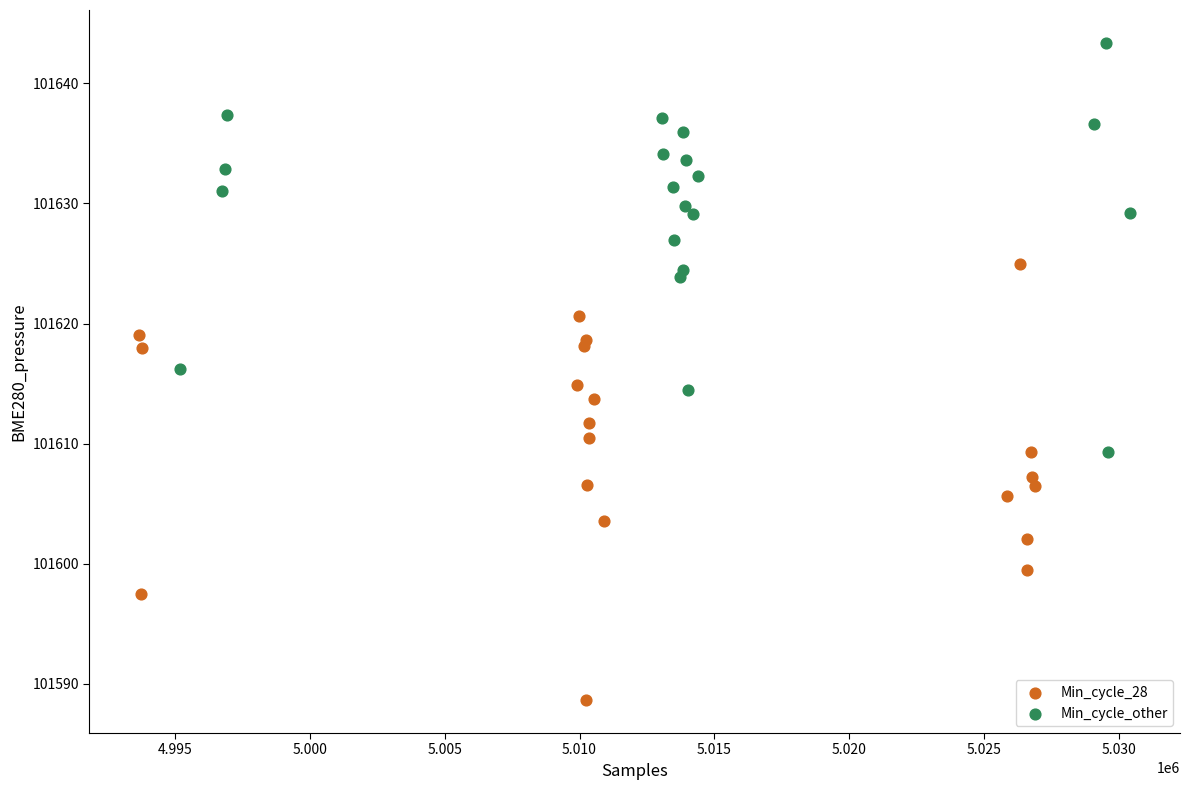

Which series reaches the maximum Y coordinate?

Min_cycle_other